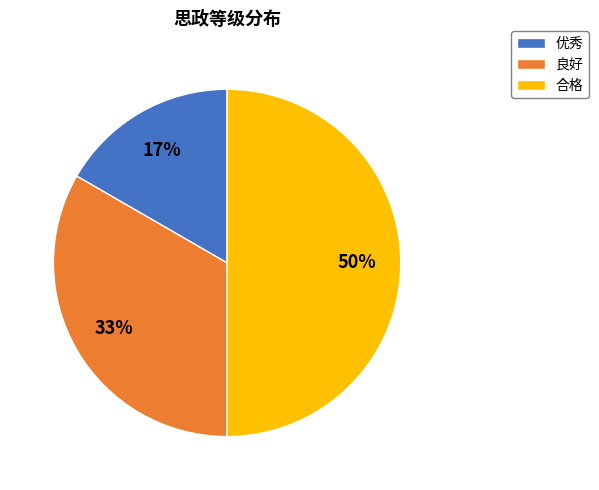

Rank the categories by value from highest to lowest.

合格, 良好, 优秀